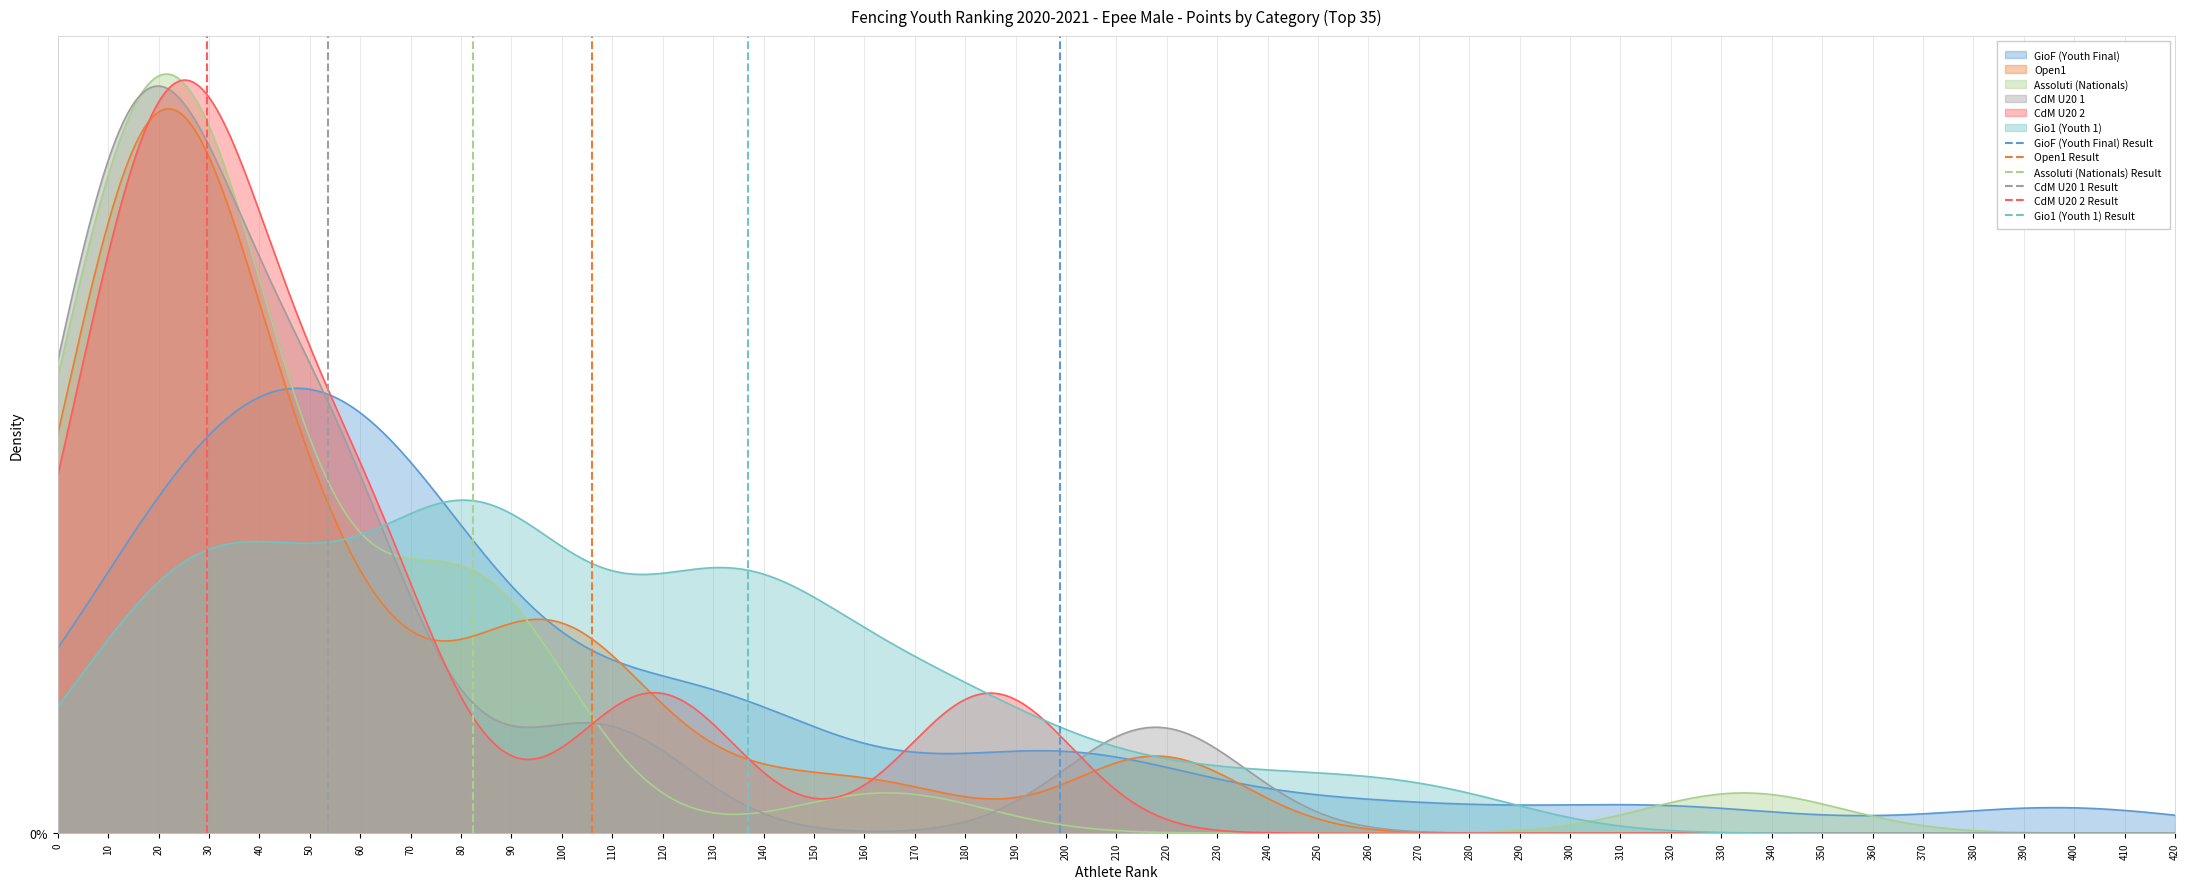

Is it true that Gio1 (Youth 1) Result equals -1 at 0?

False